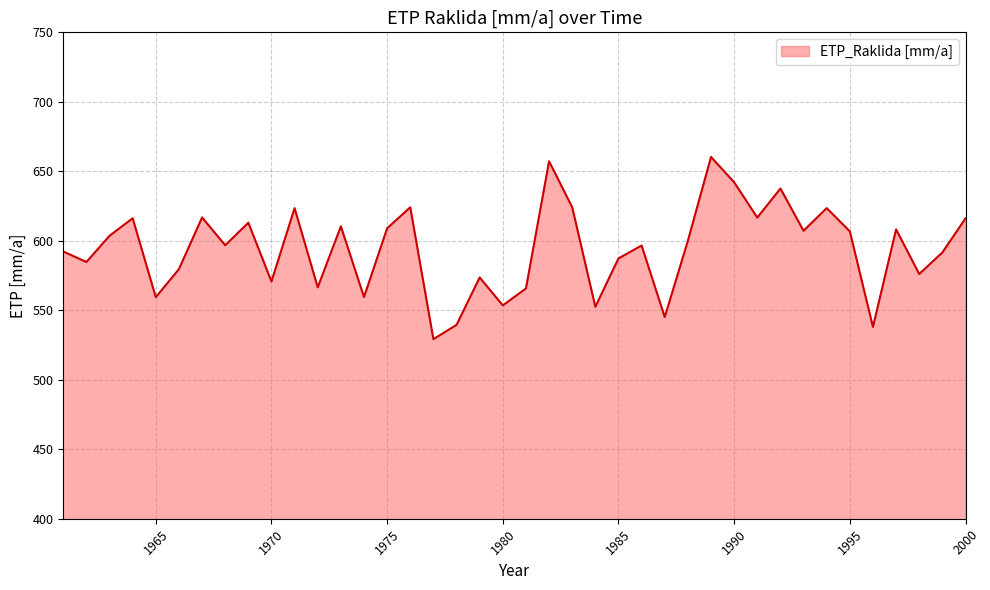

What is the minimum value shown in the chart?

529.2